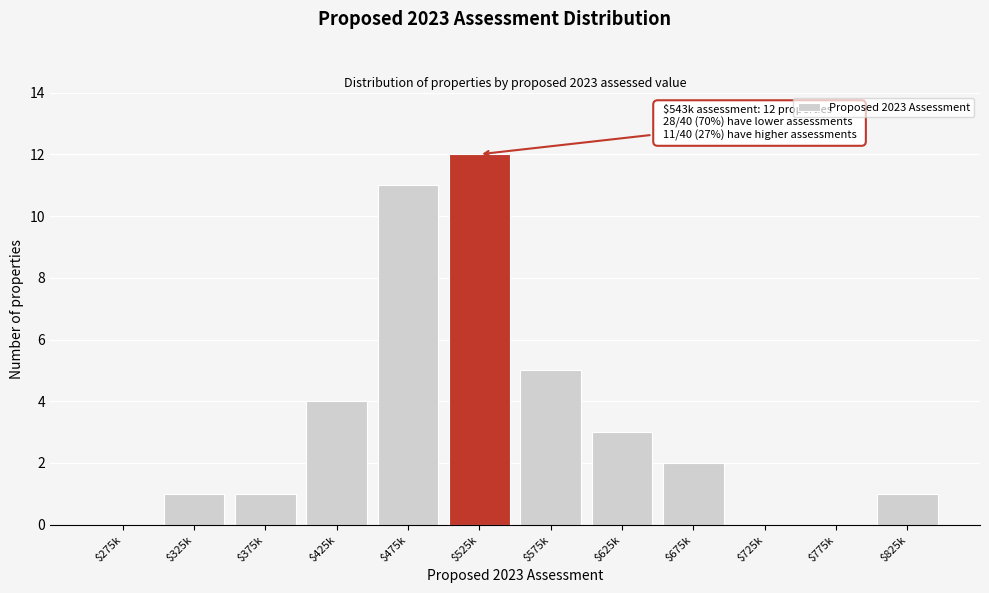

Which label corresponds to the largest value in the chart?

$525k